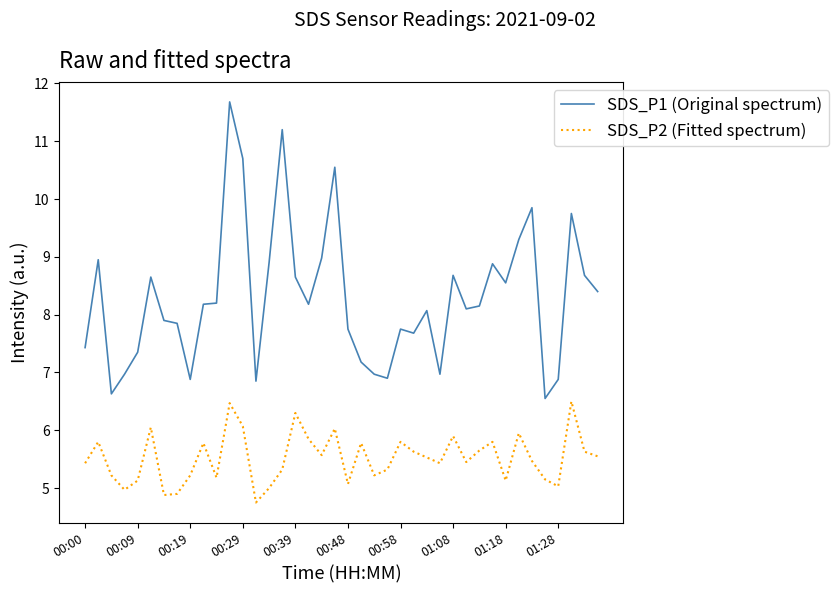

True or false: SDS_P1 (Original spectrum) and SDS_P2 (Fitted spectrum) intersect in this chart.

False